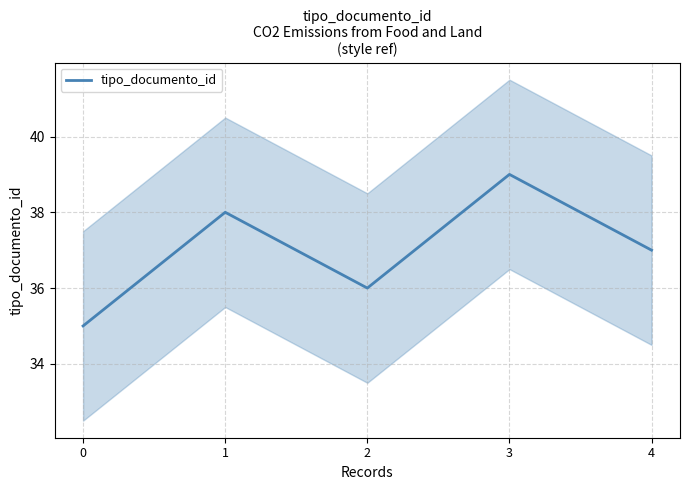

How many values are between 36 and 38?

3